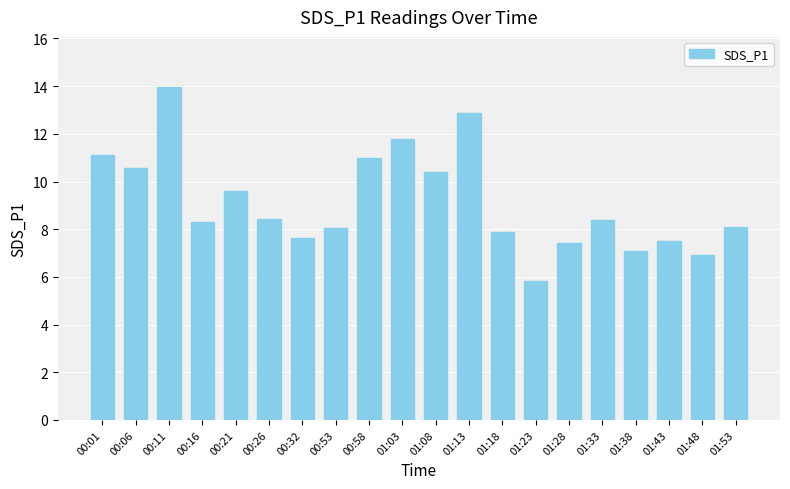

Where does the data first go above 8?

00:01